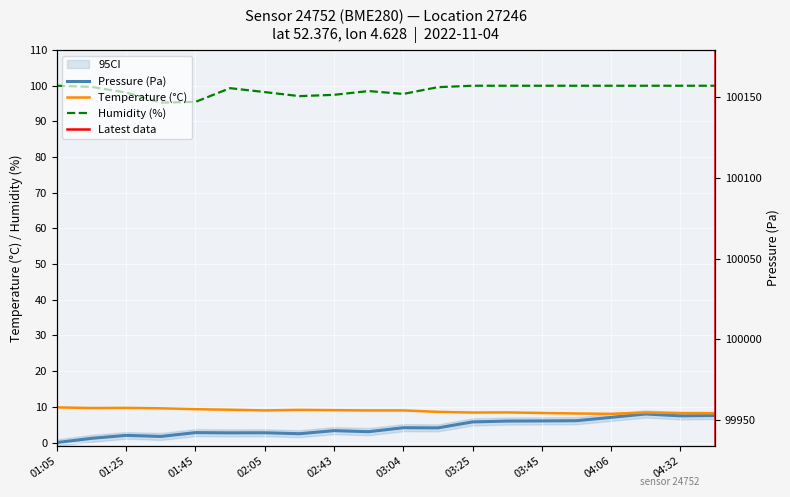

What is the average value of the Humidity (%) series?

98.8